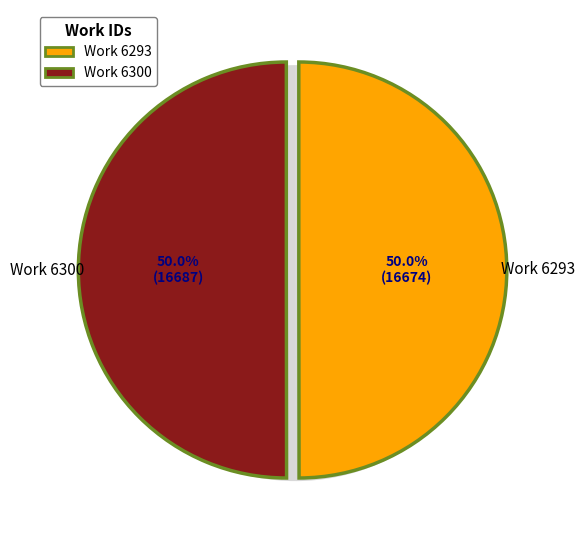

Which slice is the largest?

6300